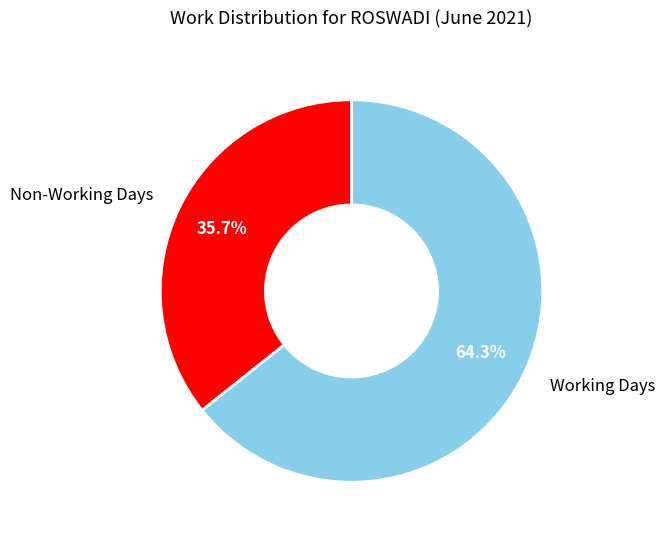

Is there a majority slice in this chart?

Yes